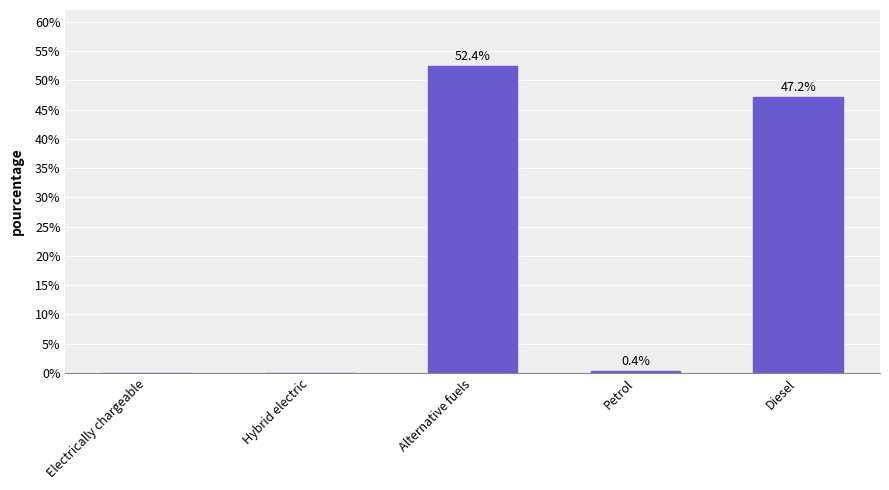

Reading left to right, extract all data points from this chart.

0.0	0.0	52.4	0.4	47.2